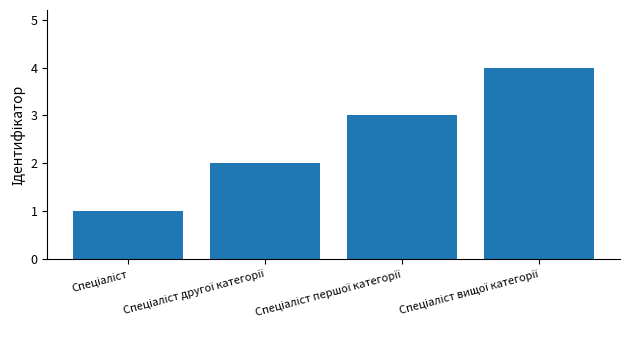

Are the bars grouped side by side (vs. stacked)?

No